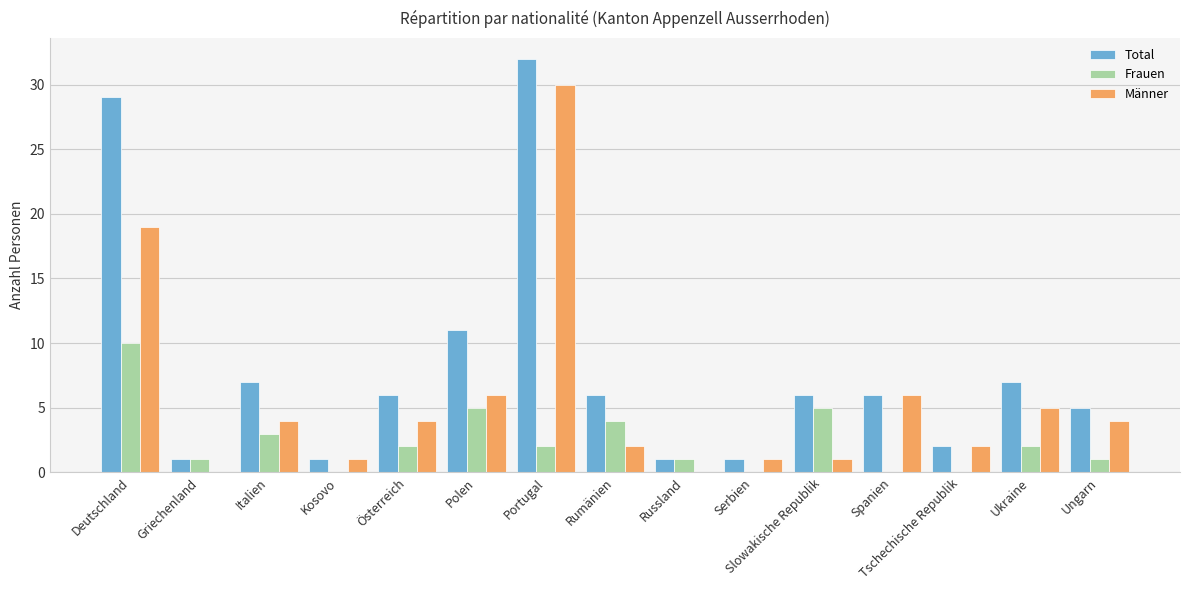

Which series has the widest spread of values?

Total